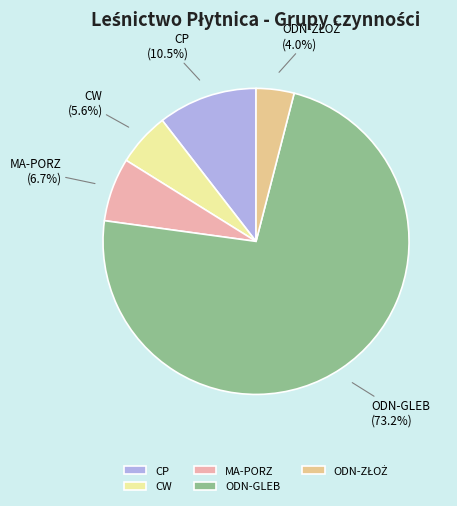

Which slice is the largest?

ODN-GLEB